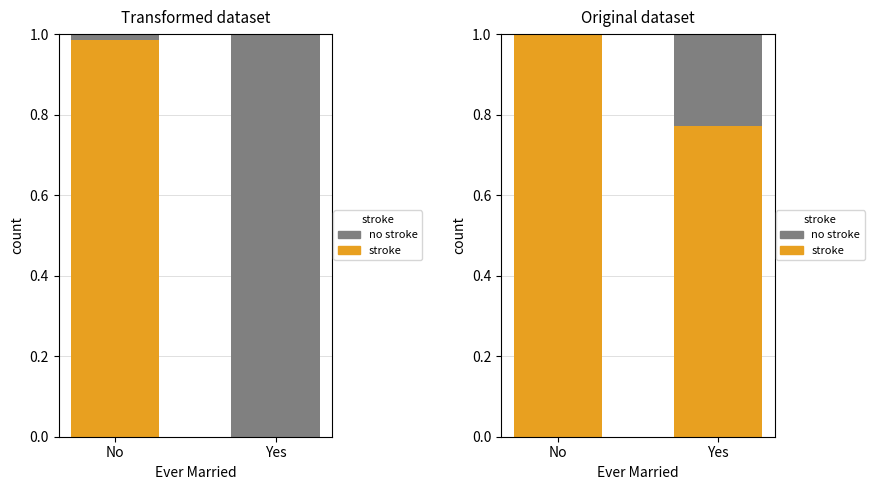

Is it true that no stroke equals 0.0 at No?

False